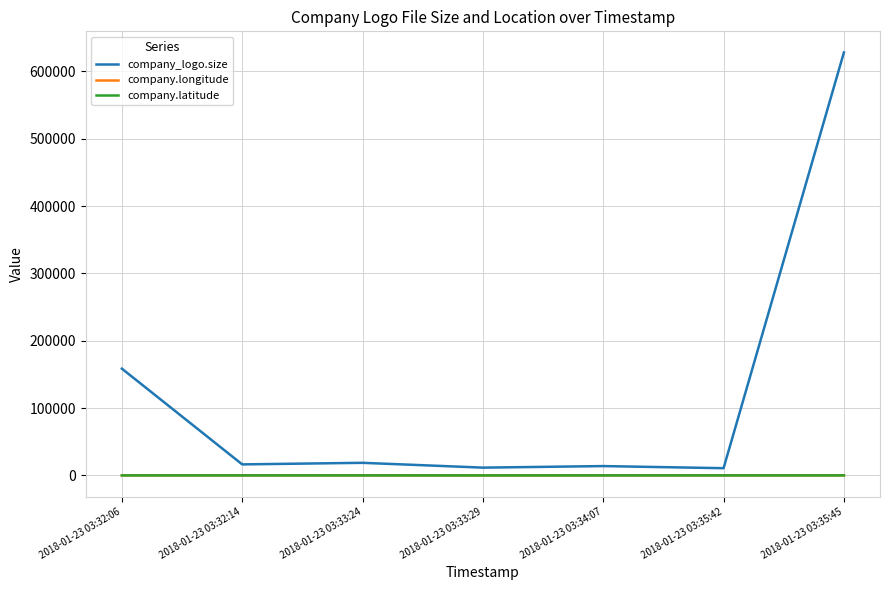

What is the maximum value shown in the chart?

627934.0